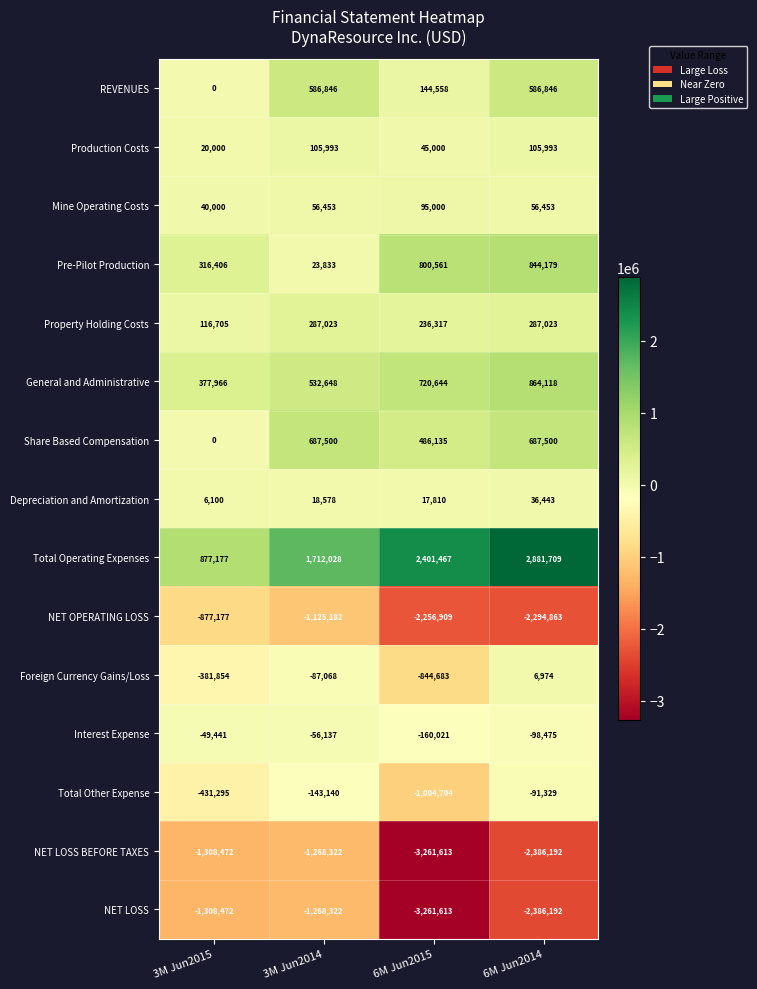

What is the spread (max minus min) of values at 6M Jun2014?

5267901